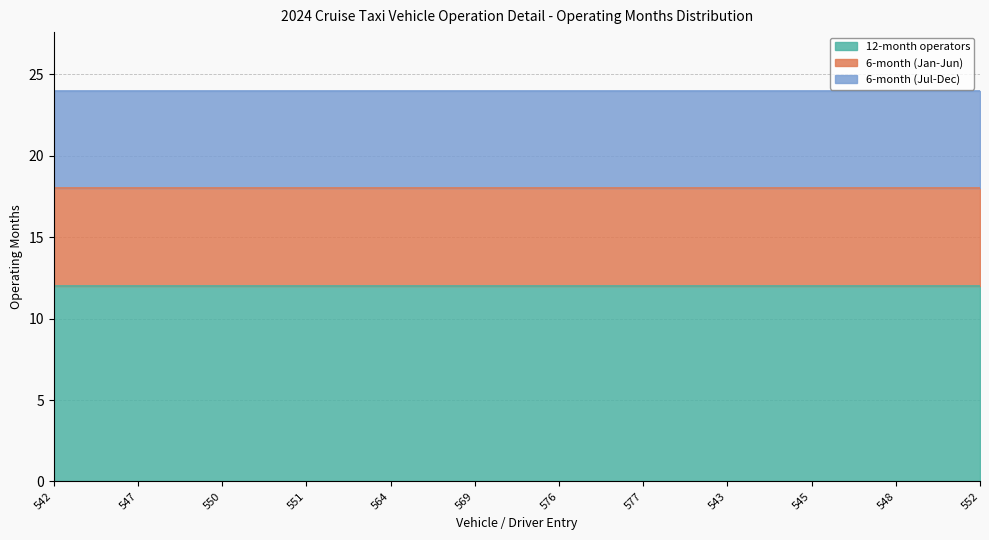

What is the total value across all series at 542?

24